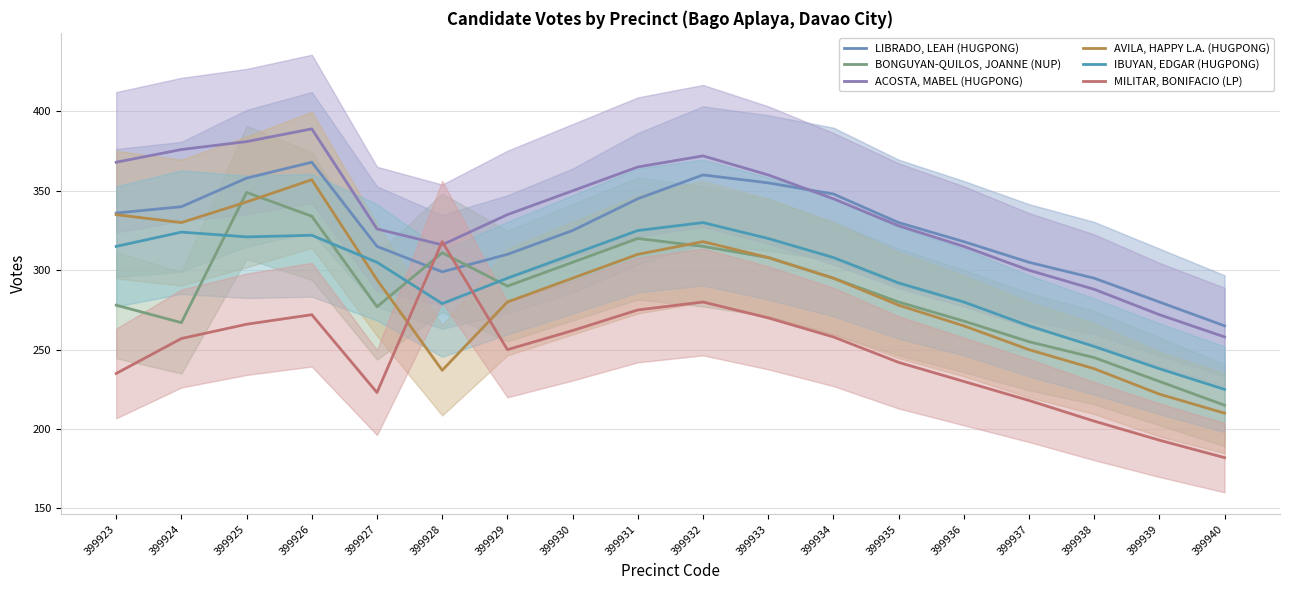

Reading left to right, extract all data points from this chart.

LIBRADO, LEAH (HUGPONG): 336	340	358	368	315	299	310	325	345	360	355	348	330	318	305	295	280	265
BONGUYAN-QUILOS, JOANNE (NUP): 278	267	349	334	277	311	290	305	320	315	308	295	280	268	255	245	230	215
ACOSTA, MABEL (HUGPONG): 368	376	381	389	326	316	335	350	365	372	360	345	328	315	300	288	272	258
AVILA, HAPPY L.A. (HUGPONG): 335	330	343	357	294	237	280	295	310	318	308	295	278	265	250	238	222	210
IBUYAN, EDGAR (HUGPONG): 315	324	321	322	305	279	295	310	325	330	320	308	292	280	265	252	238	225
MILITAR, BONIFACIO (LP): 235	257	266	272	223	318	250	262	275	280	270	258	242	230	218	205	193	182